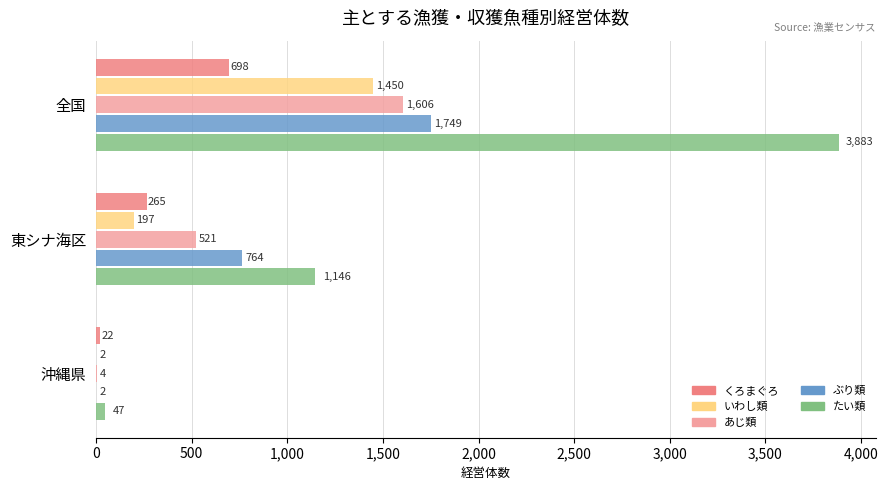

Which label corresponds to the largest value in the chart?

全国